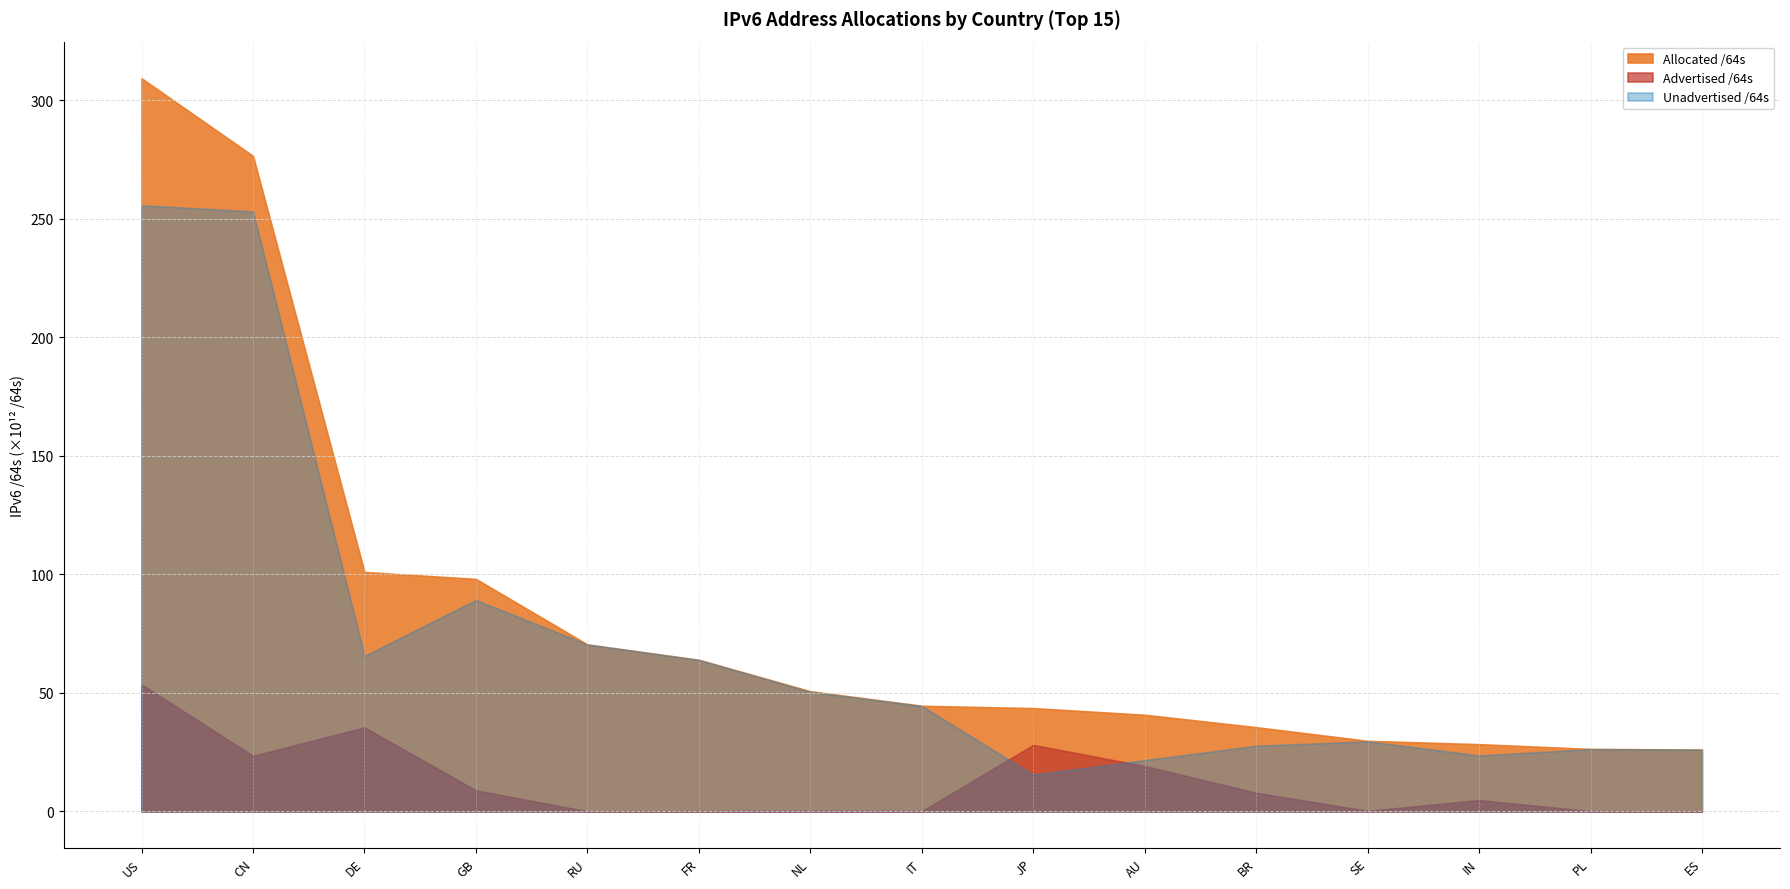

What is the difference between the highest and lowest values at US?

255.7